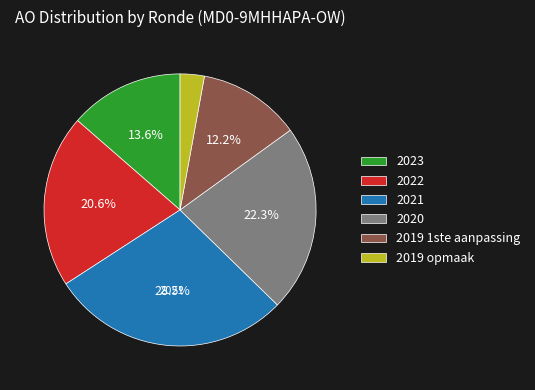

How many slices are in this pie chart?

6